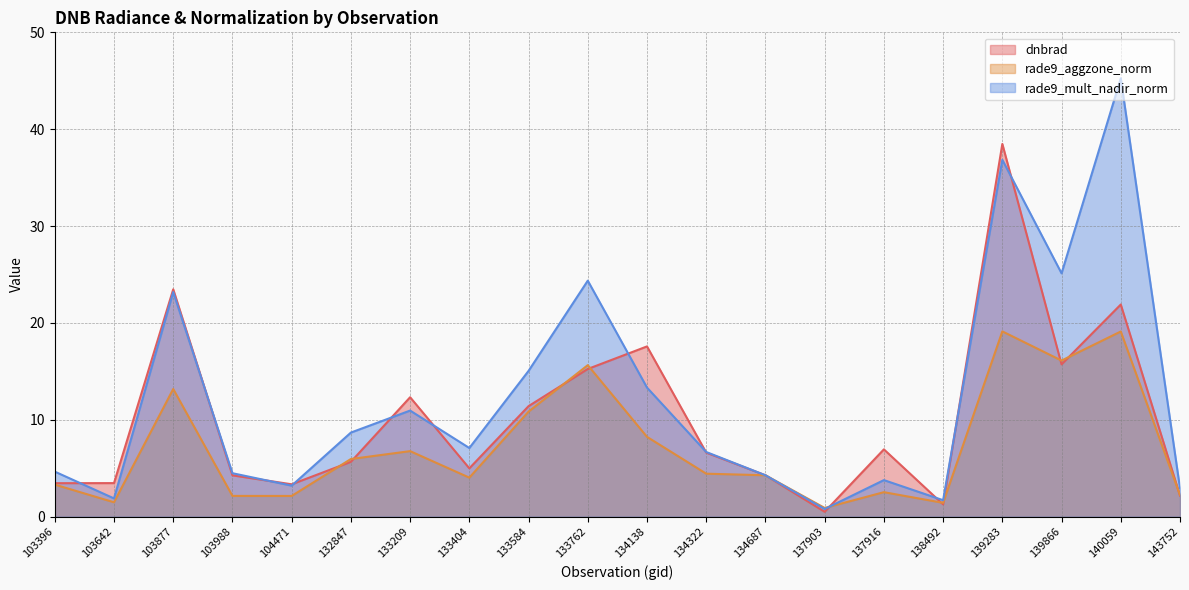

What is the difference between the dnbrad values at 103988 and 134138?

13.3